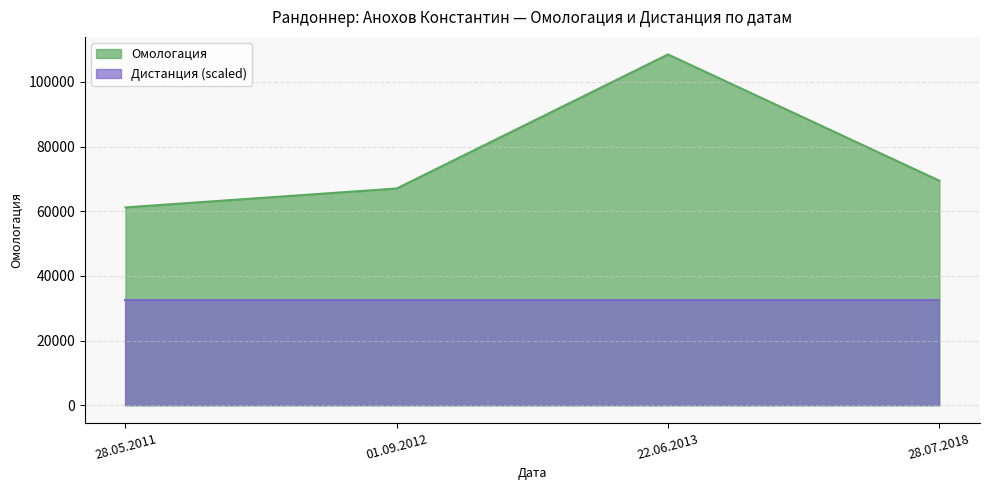

Does the chart display data point markers on the line(s)?

No